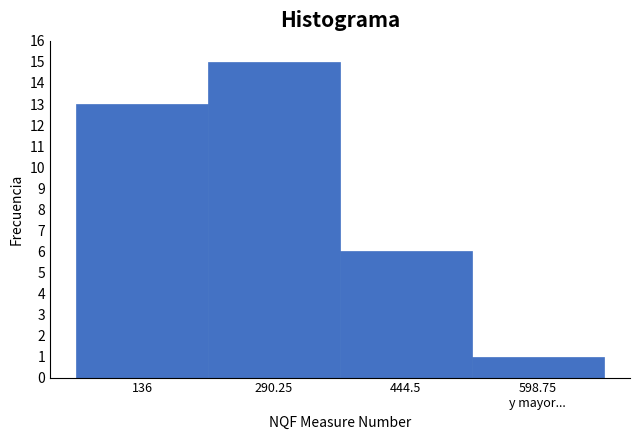

Reading left to right, extract all data points from this chart.

13	15	6	1